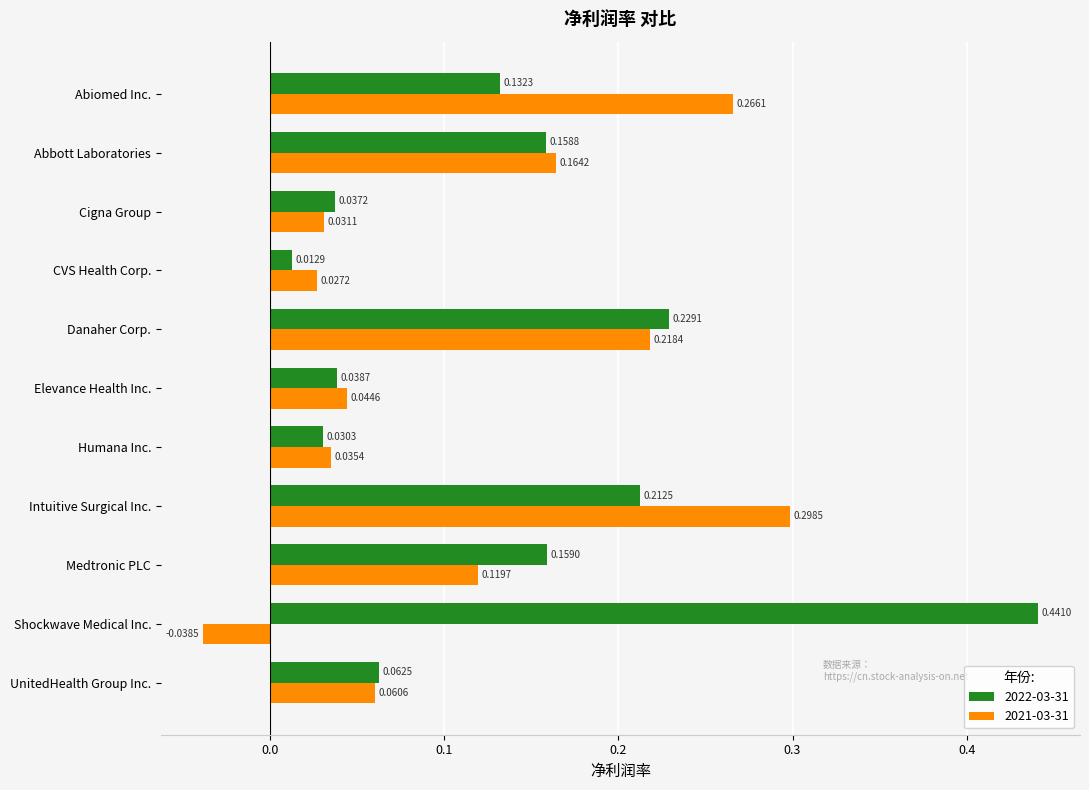

Where is 2022-03-31 nearest to the value 0?

CVS Health Corp.